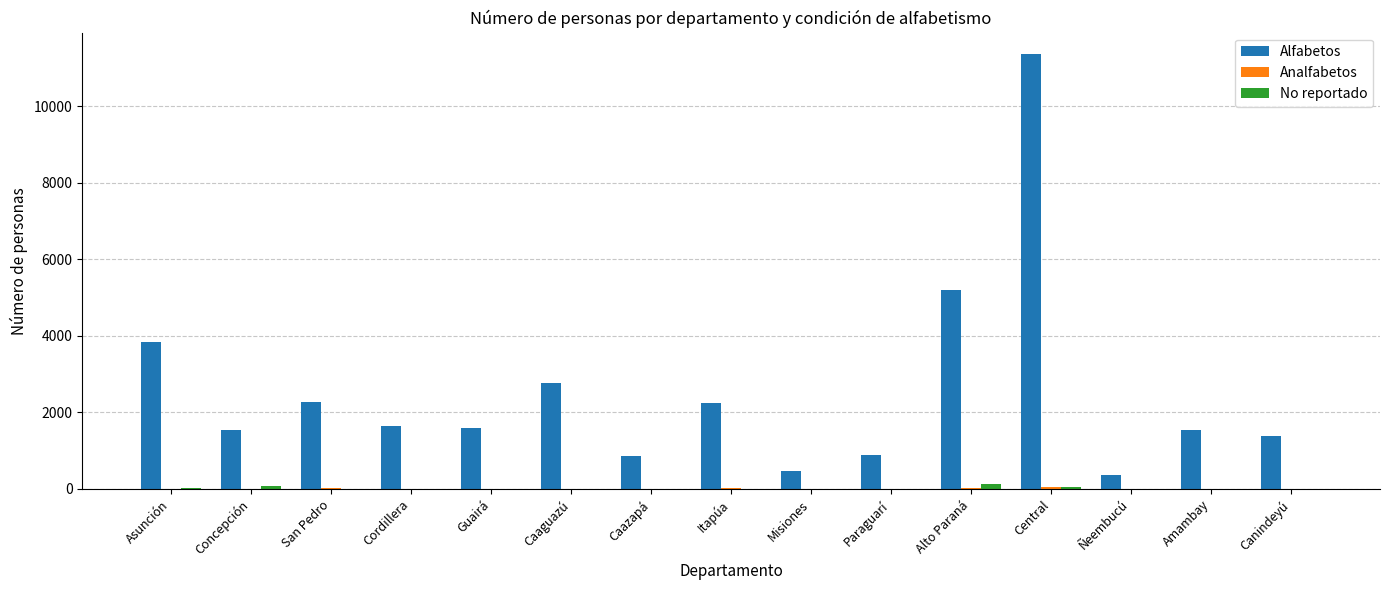

Is it true that Alfabetos equals 1618 at Asunción?

False